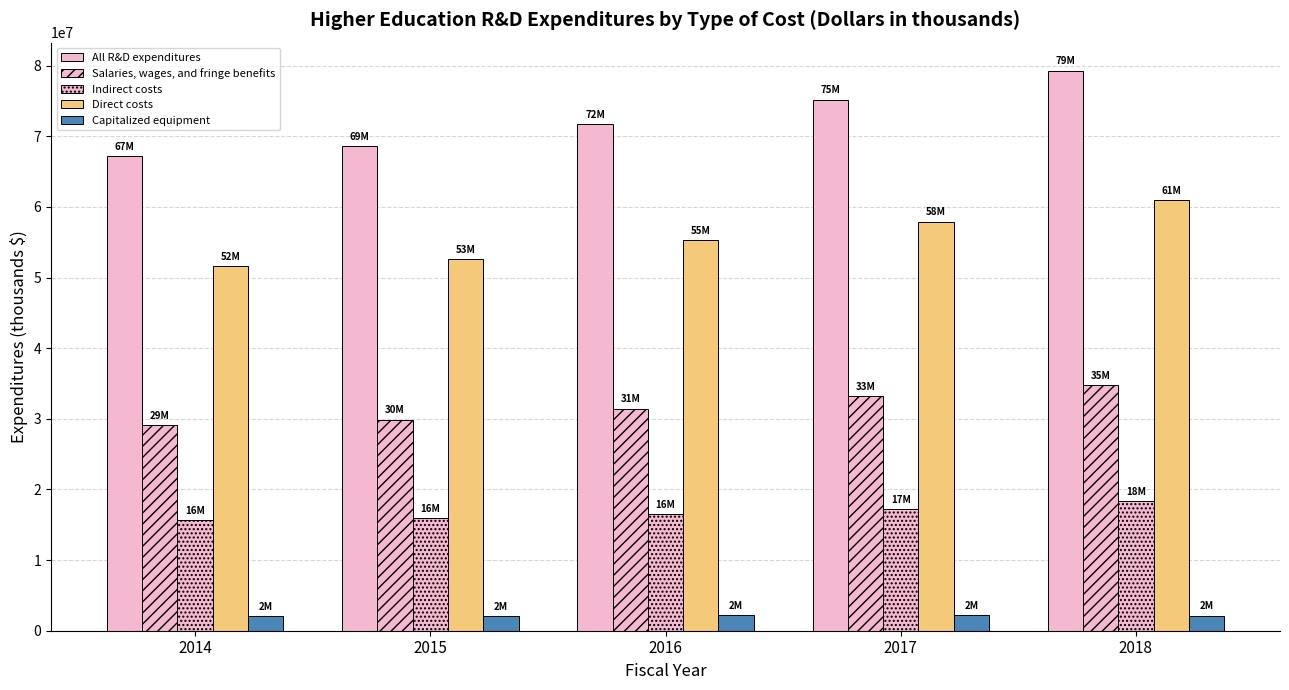

Are the bars horizontal?

No